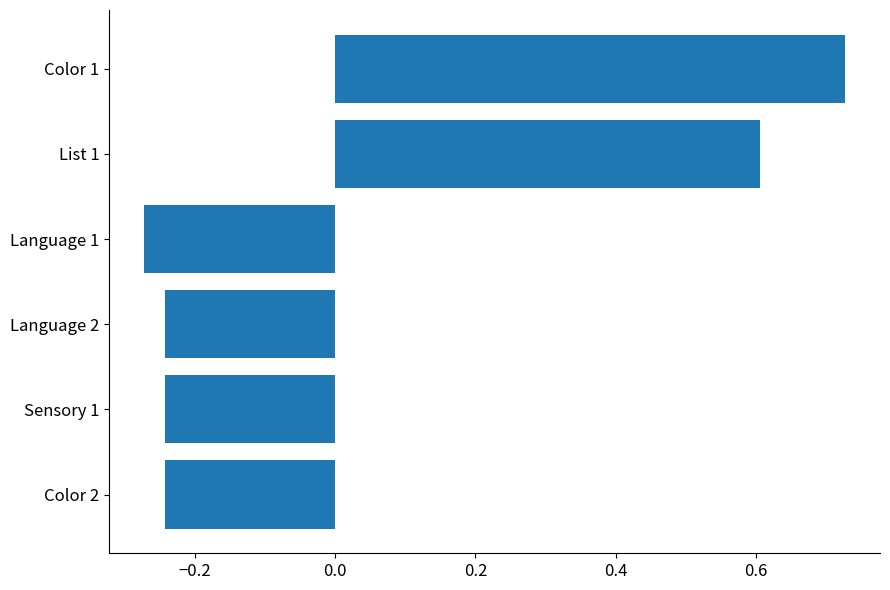

What is the sum of all values?

0.3